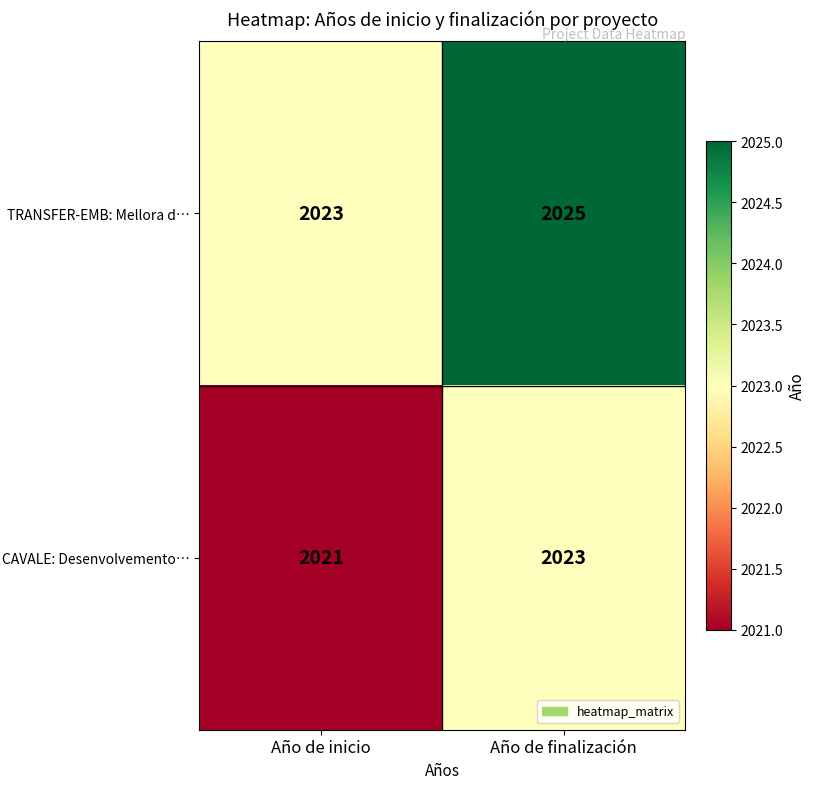

Rank the series at Año de inicio from lowest to highest value.

CAVALE: Desenvolvemento…, TRANSFER-EMB: Mellora d…